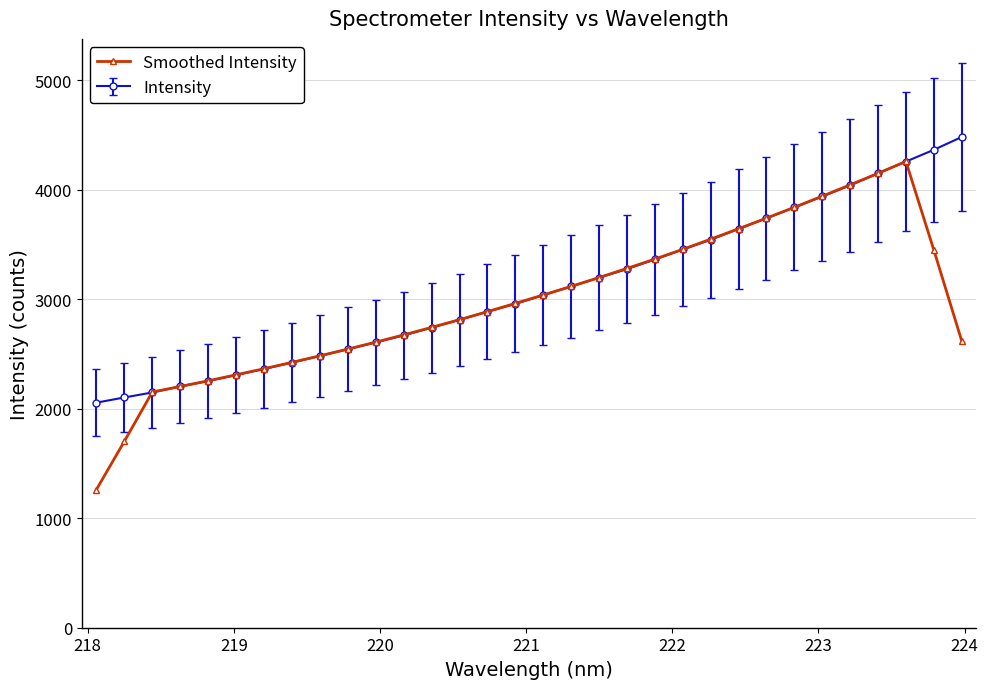

What is the highest value of the Intensity series?

4482.9